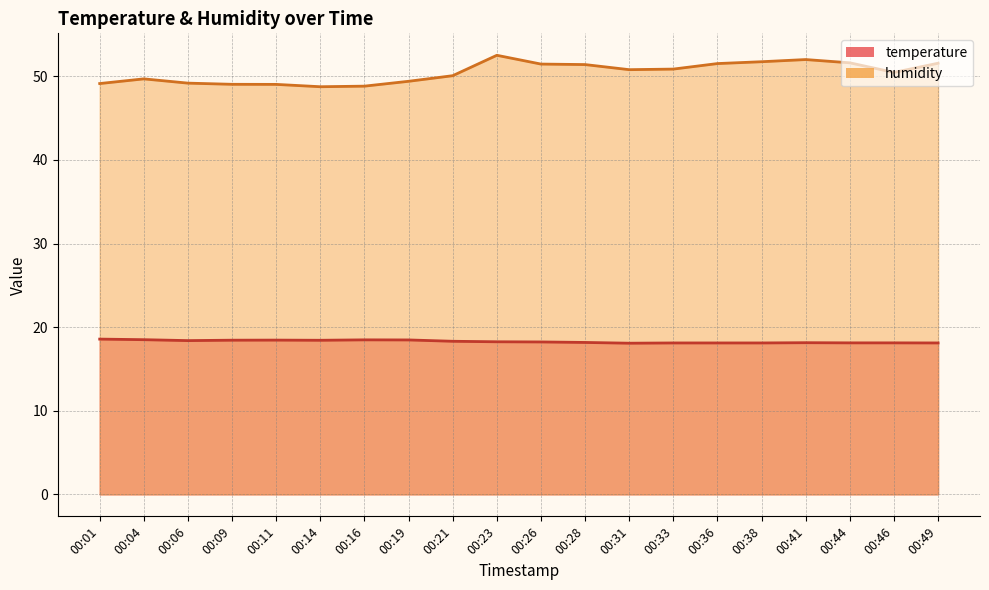

At which label is temperature closest to 18?

00:31